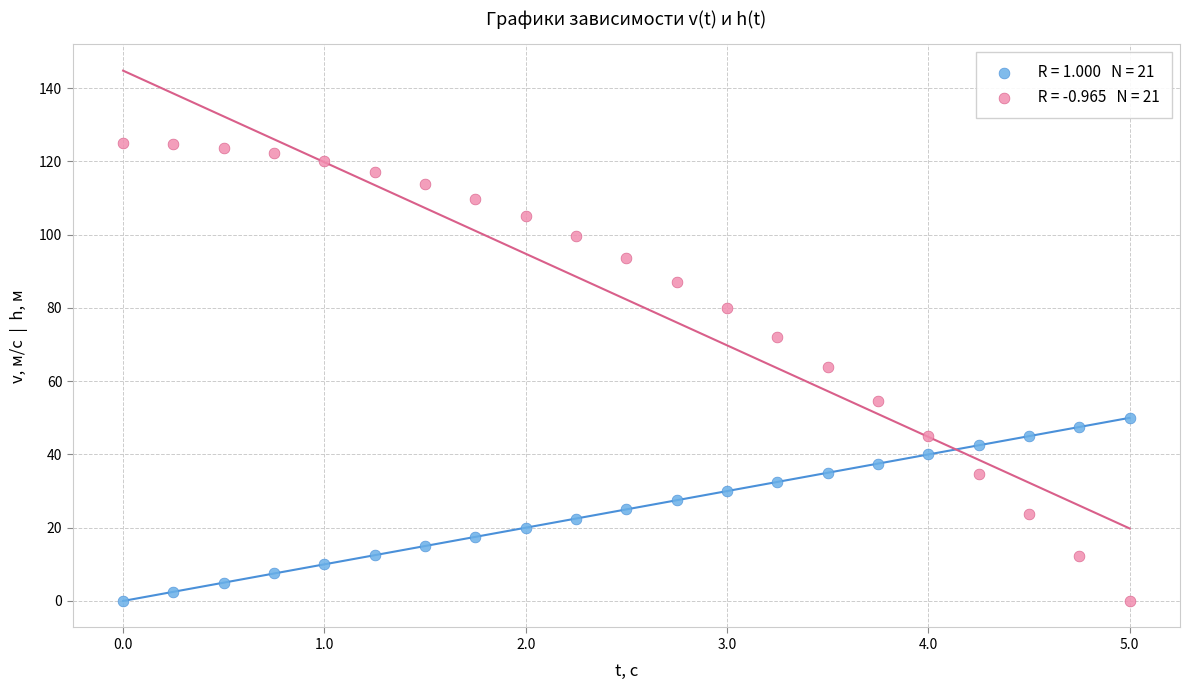

Across all data points, what is the range of Y values (max minus min)?

125.0